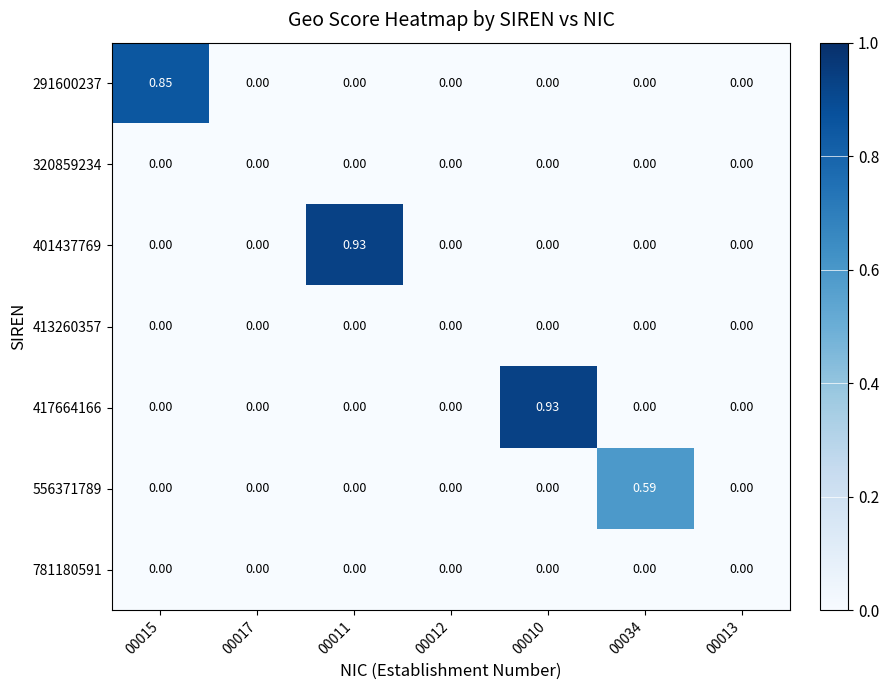

Is the value of 291600237 at 00015 greater than the value of 781180591 at 00011?

Yes